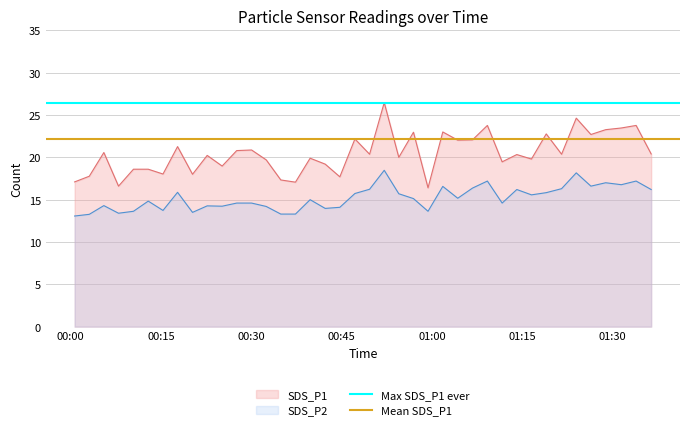

True or false: SDS_P2 and SDS_P1 cross at least once.

False